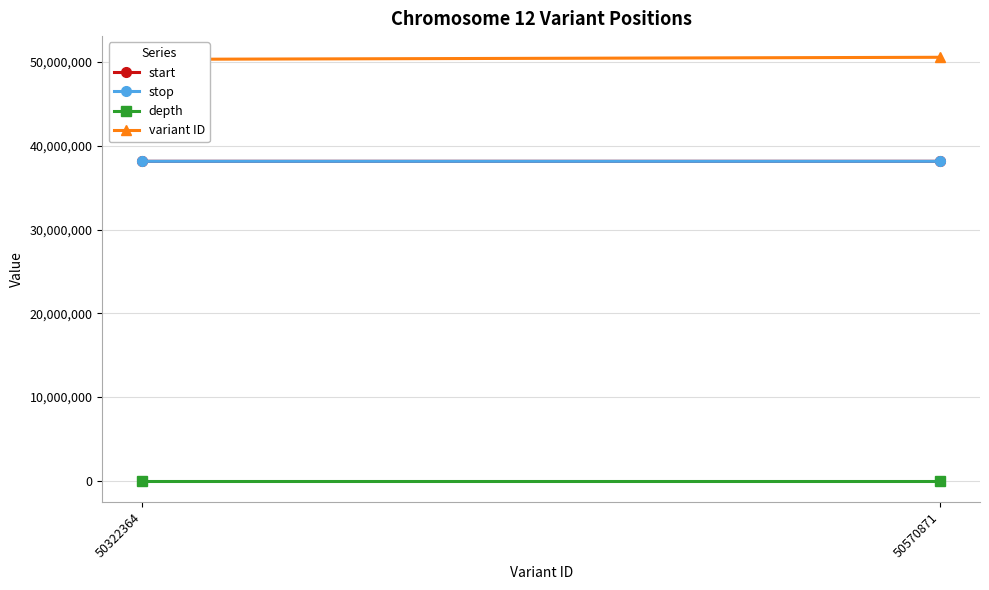

What is the lowest value of the depth series?

2